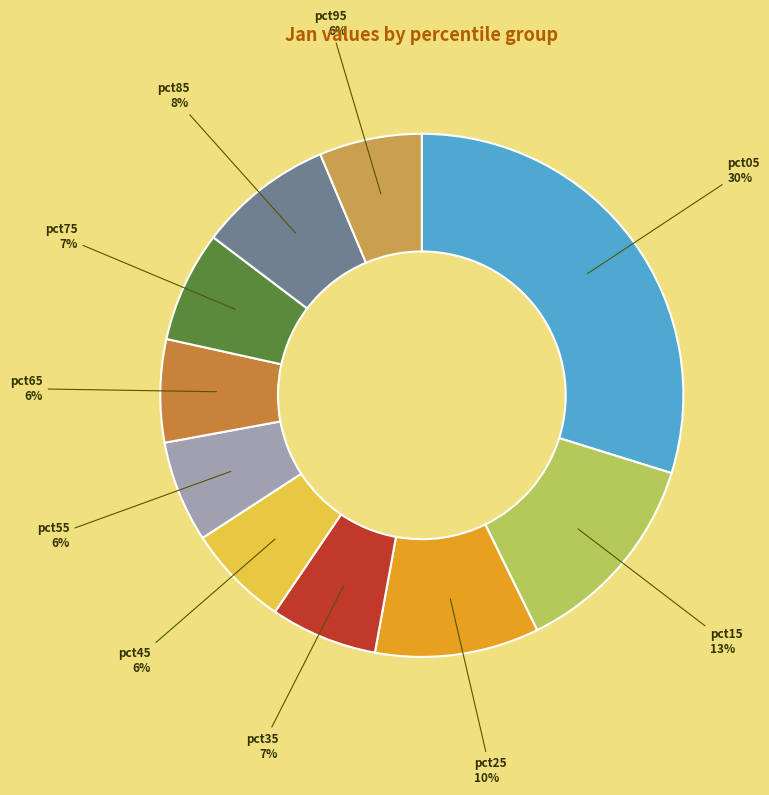

To the nearest percent, what percentage of the pie is pct25?

10%